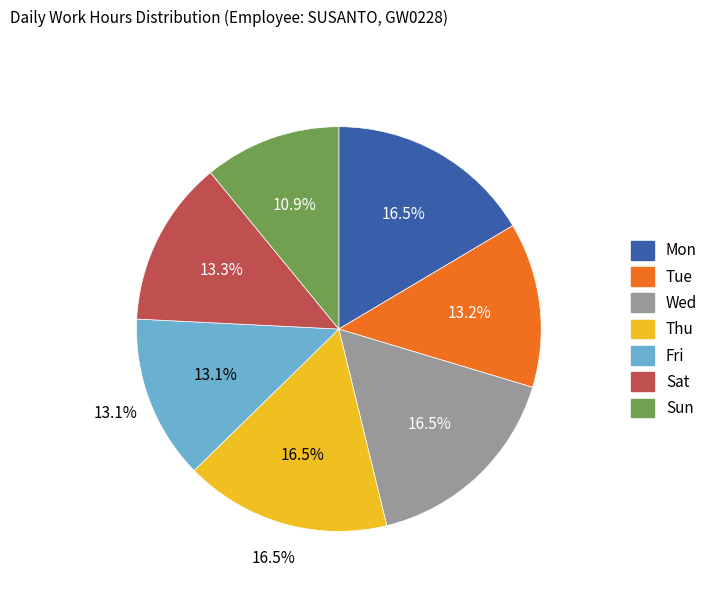

Does Tue represent more than half of the total?

No